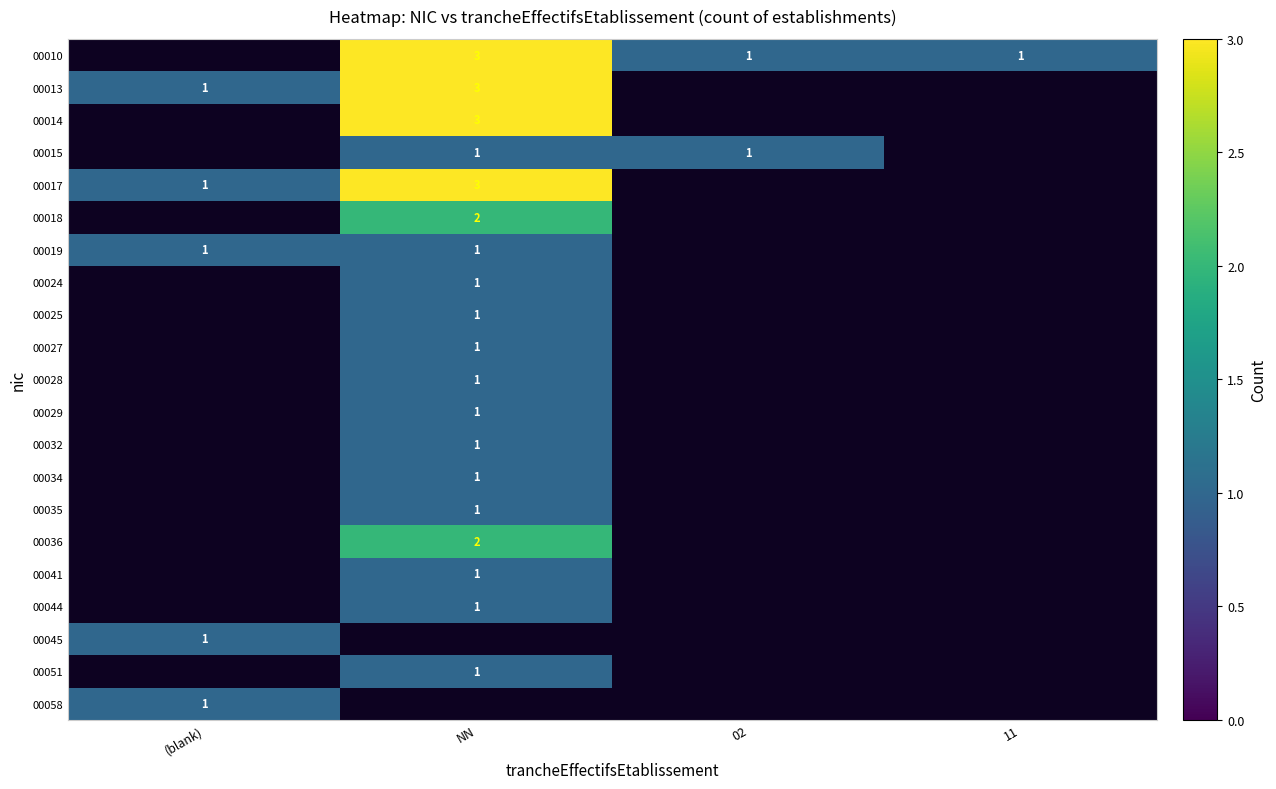

What is the maximum value shown in the chart?

3.0